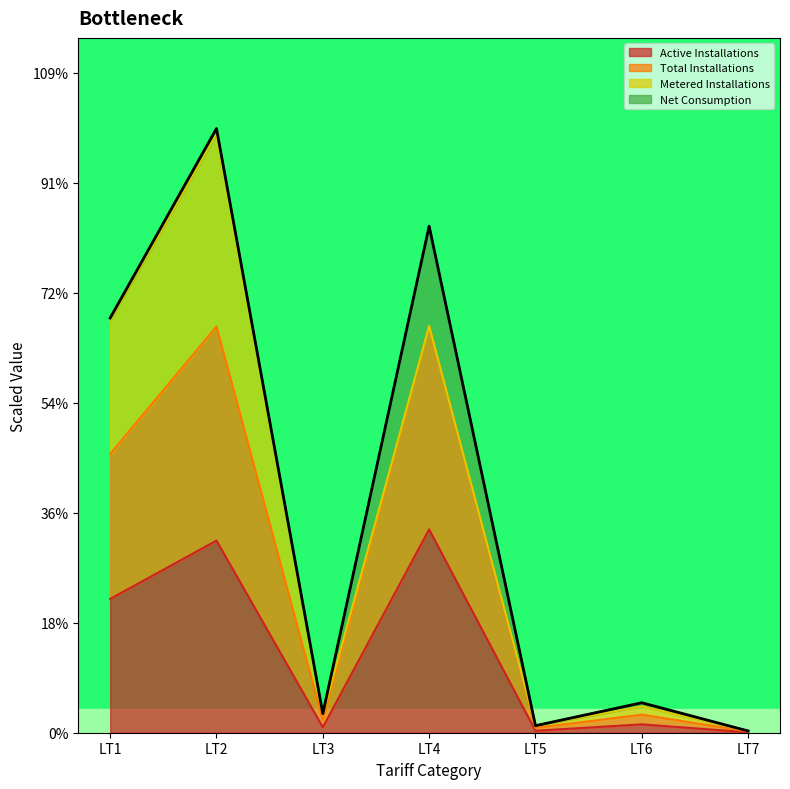

Count the number of categories in the chart.

7